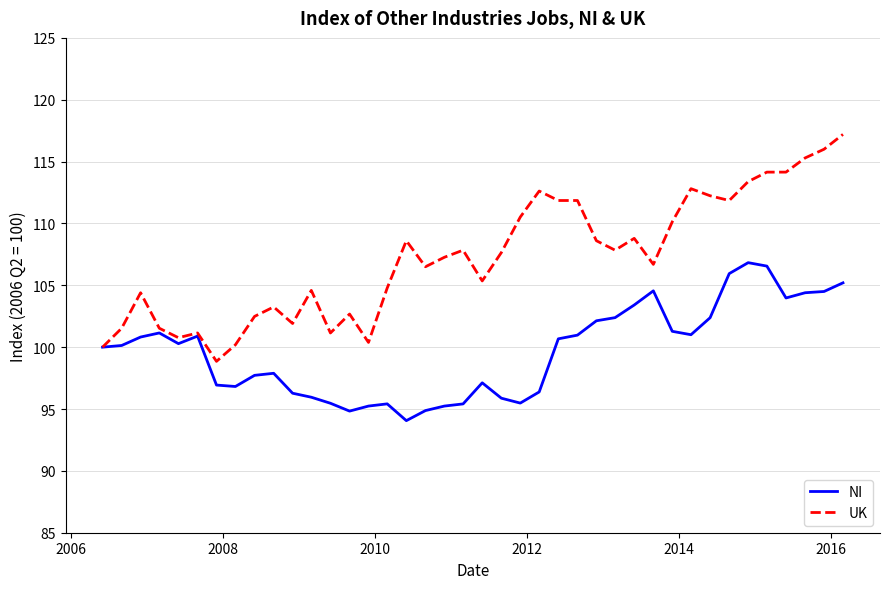

What is the maximum value for UK?

117.2